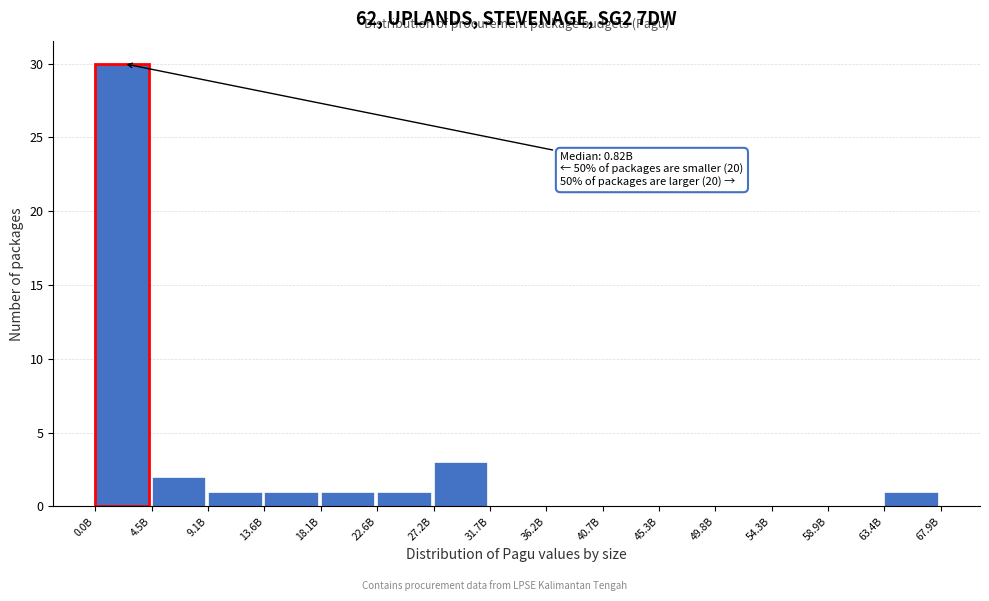

Reading right to left, extract all data points from this chart.

63.4B=1	58.9B=0	54.3B=0	49.8B=0	45.3B=0	40.7B=0	36.2B=0	31.7B=0	27.2B=3	22.6B=1	18.1B=1	13.6B=1	9.1B=1	4.5B=2	0.0B=30